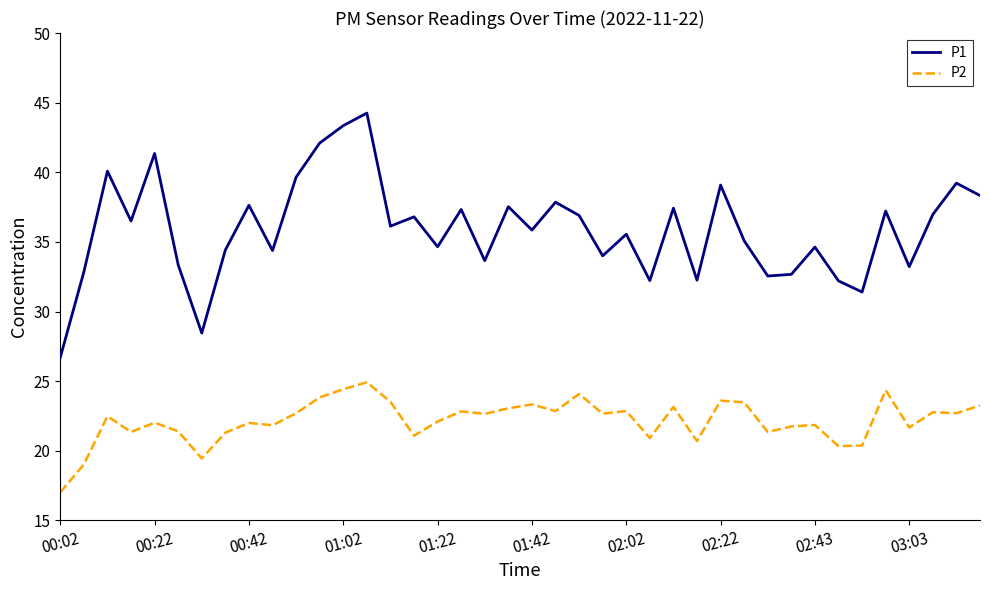

True or false: P2 and P1 intersect in this chart.

False